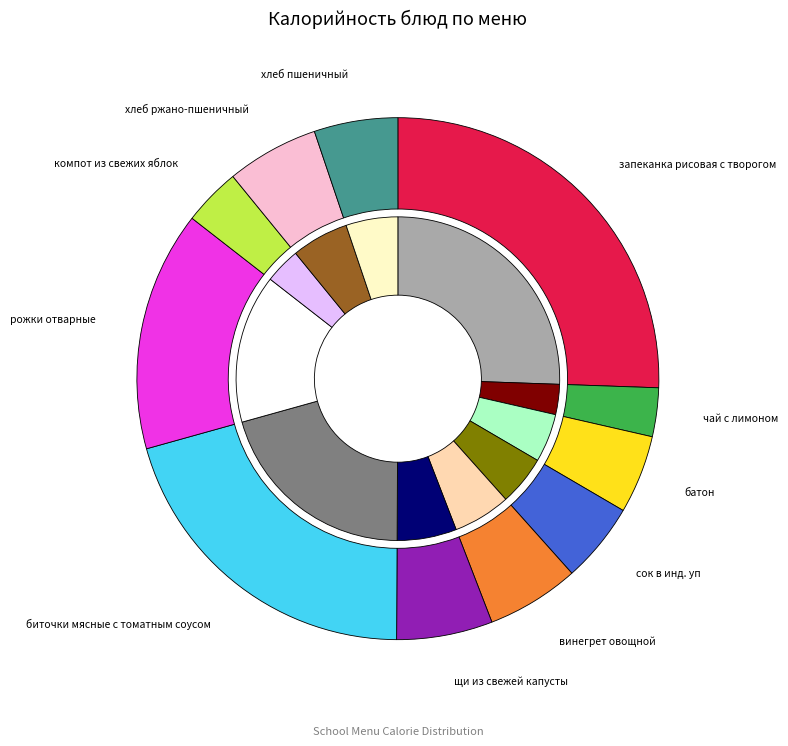

Between компот из свежих яблок and хлеб ржано-пшеничный, which is larger?

хлеб ржано-пшеничный